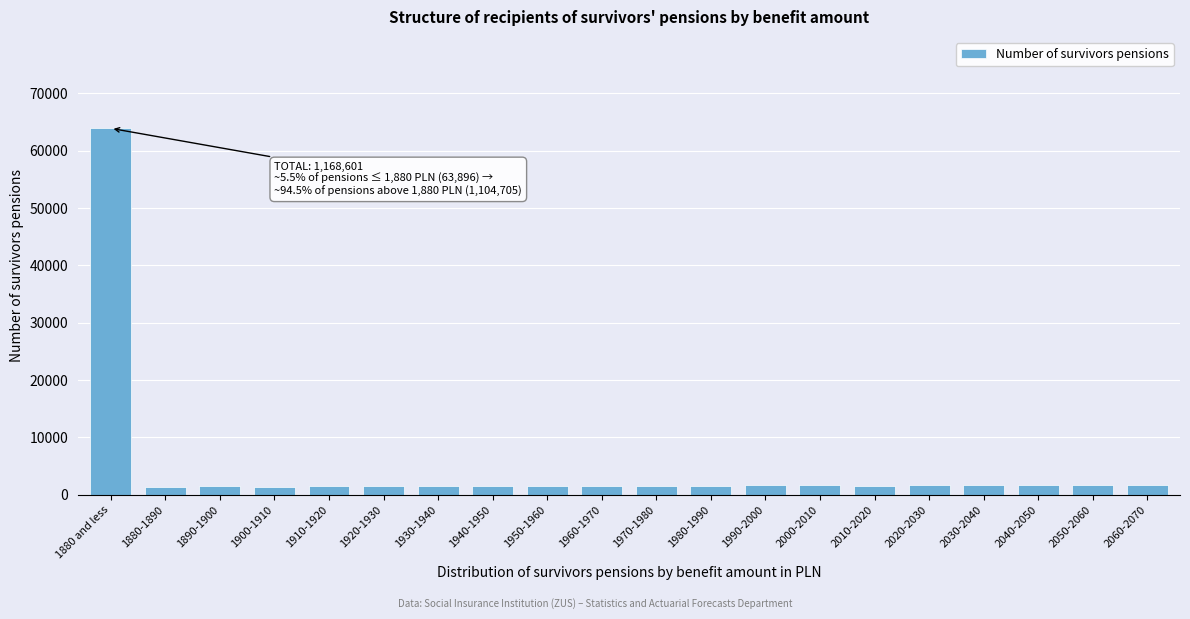

Where is the data nearest to the value 32637?

1990-2000